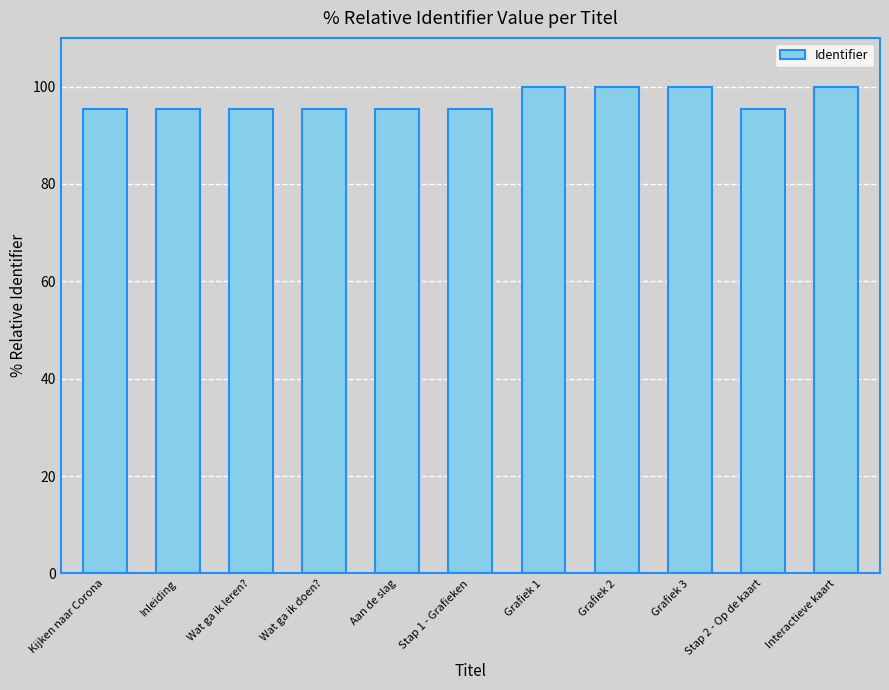

What is the greatest value displayed?

100.0